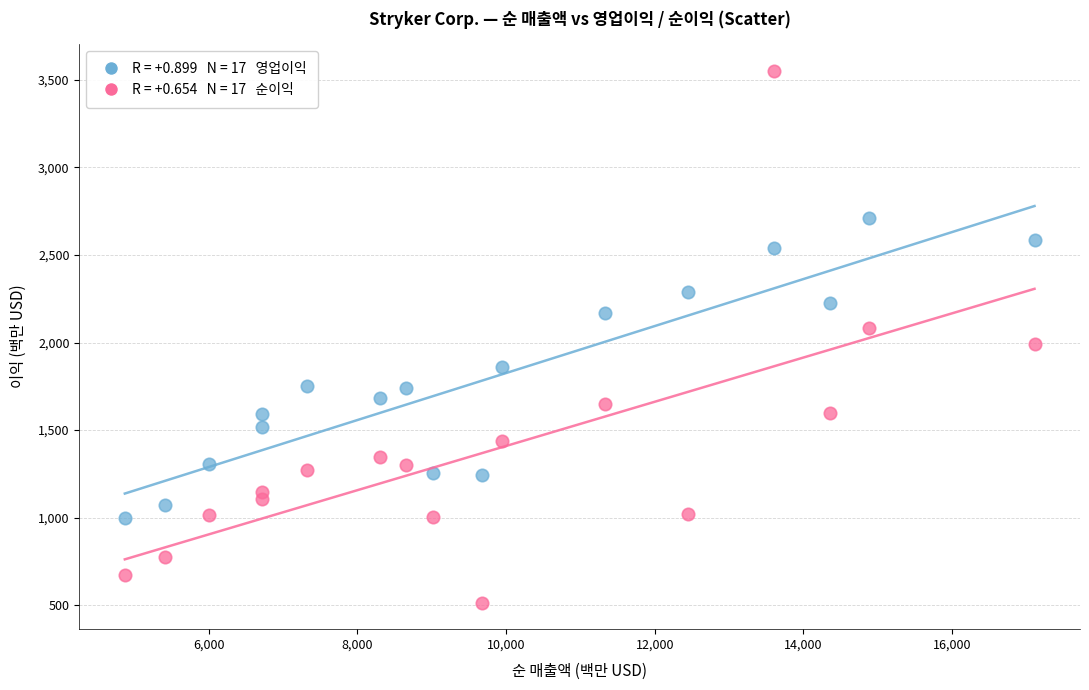

Across all data points, what is the range of X values (max minus min)?

12236